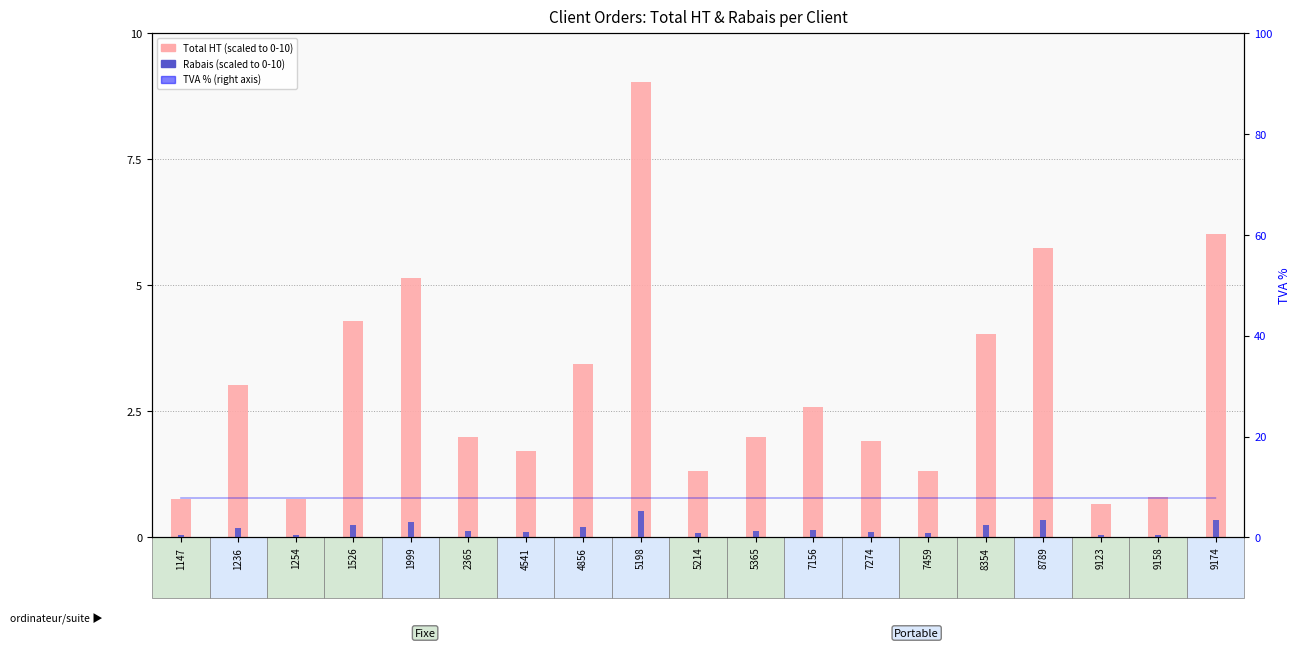

At which category does the chart reach its peak across all series?

5198